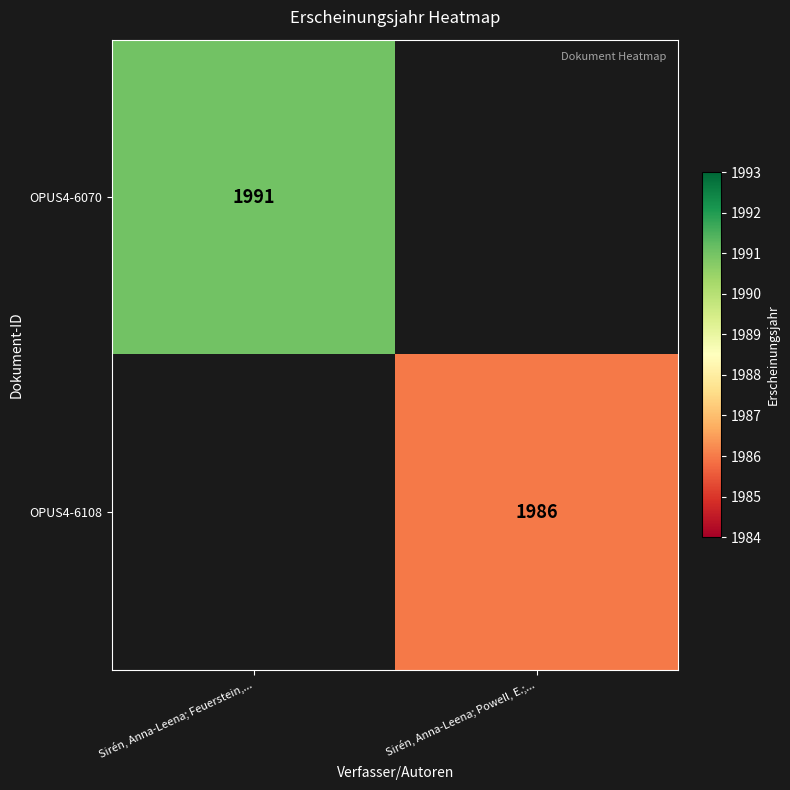

The OPUS4-6108 series shows 1356 at Sirén, Anna-Leena; Powell, E.;.... True or false?

False